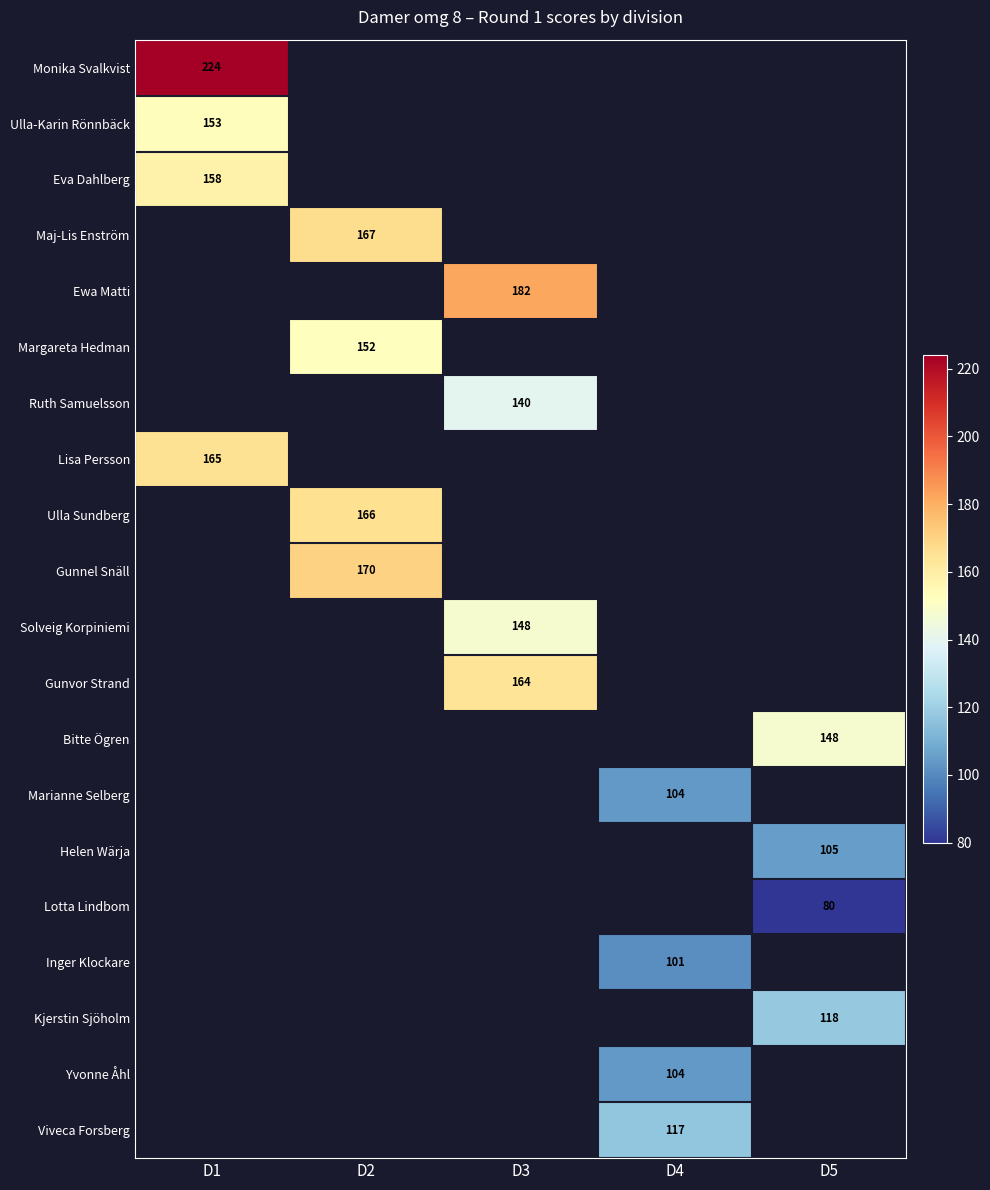

The Inger Klockare series shows 147 at D4. True or false?

False